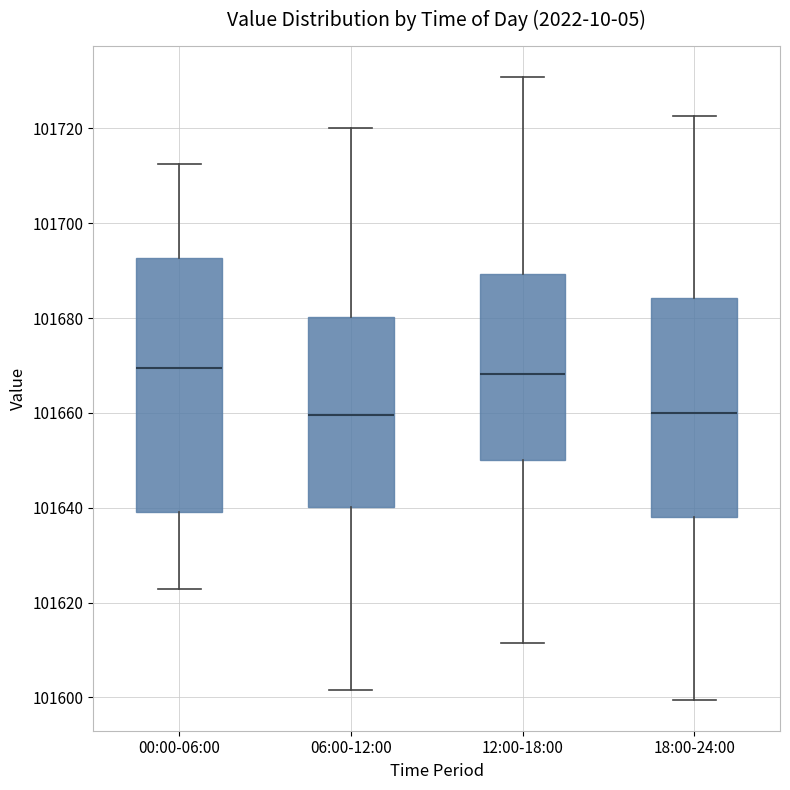

Reading left to right, transcribe this box plot: for each box, give where its median line is, the range the box spans, and where its two whiskers end, as read against the y-axis. The values are not printed on the chart, so give them approximately, as read against the axis.

00:00-06:00: median 101670, box 101640 to 101692, whiskers 101622 to 101712
06:00-12:00: median 101660, box 101640 to 101680, whiskers 101602 to 101720
12:00-18:00: median 101668, box 101650 to 101690, whiskers 101612 to 101730
18:00-24:00: median 101660, box 101638 to 101684, whiskers 101600 to 101722